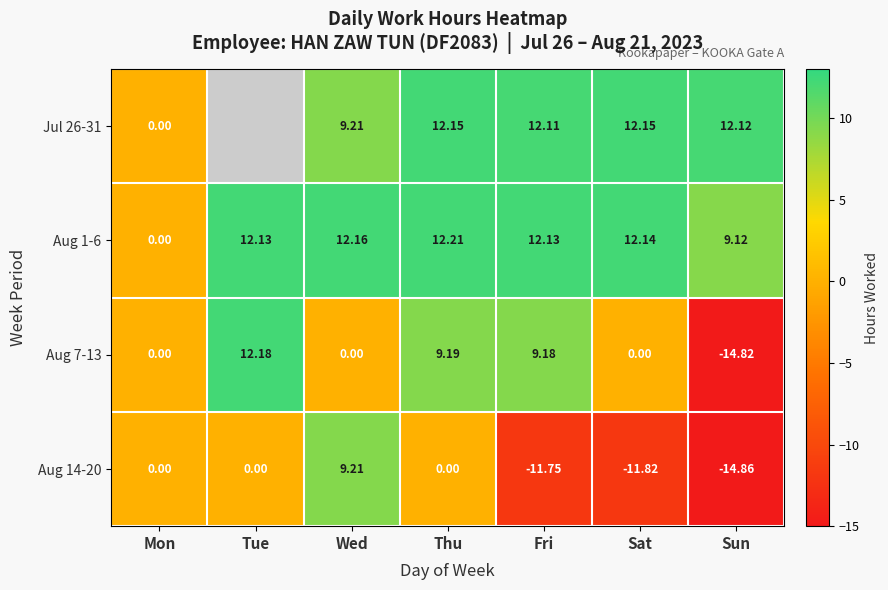

Where does the Aug 1-6 series first go above 12?

Tue